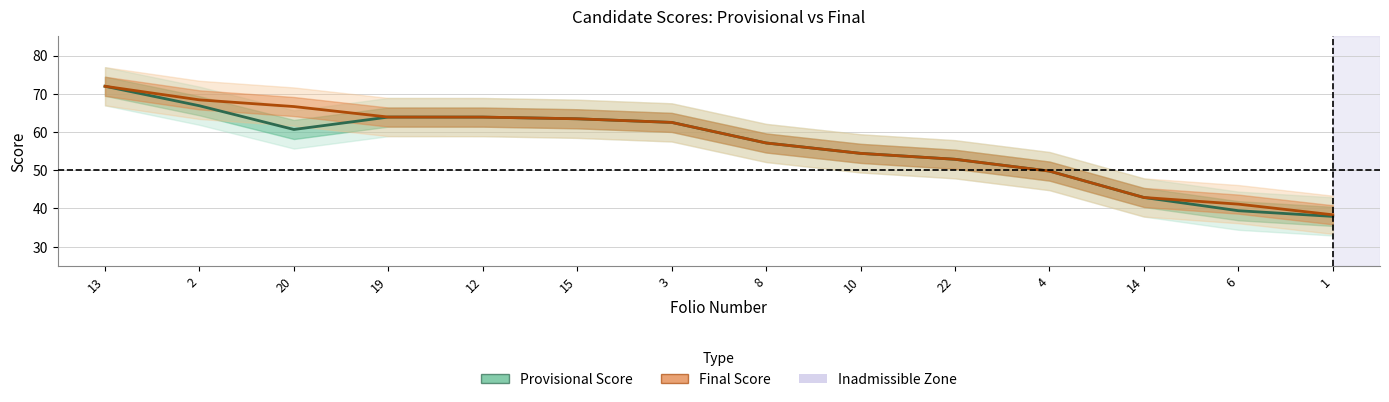

Which label corresponds to the largest value in the chart?

13